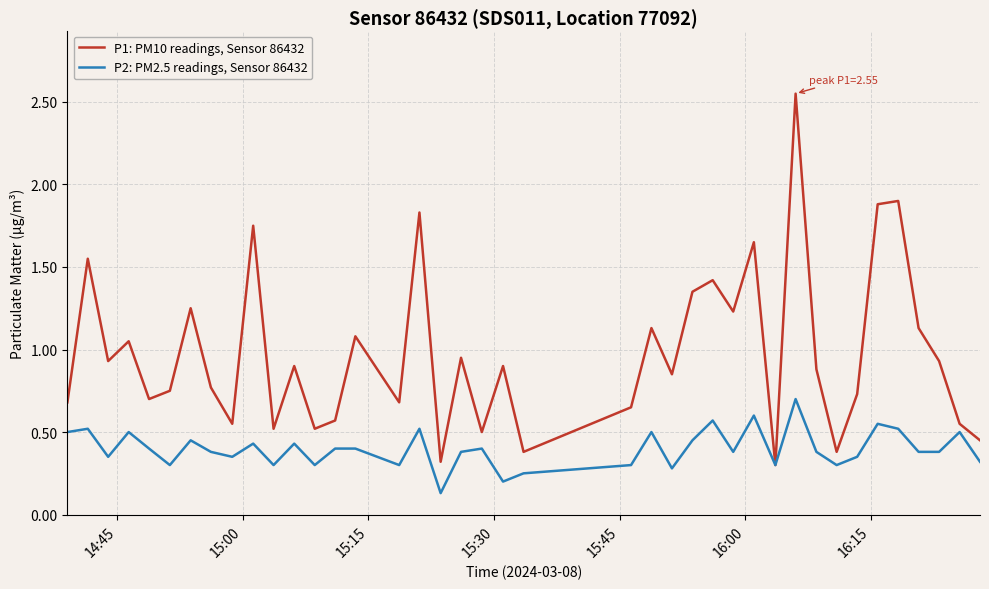

Rank the series by their average value, from lowest to highest.

P2: PM2.5 readings, Sensor 86432, P1: PM10 readings, Sensor 86432